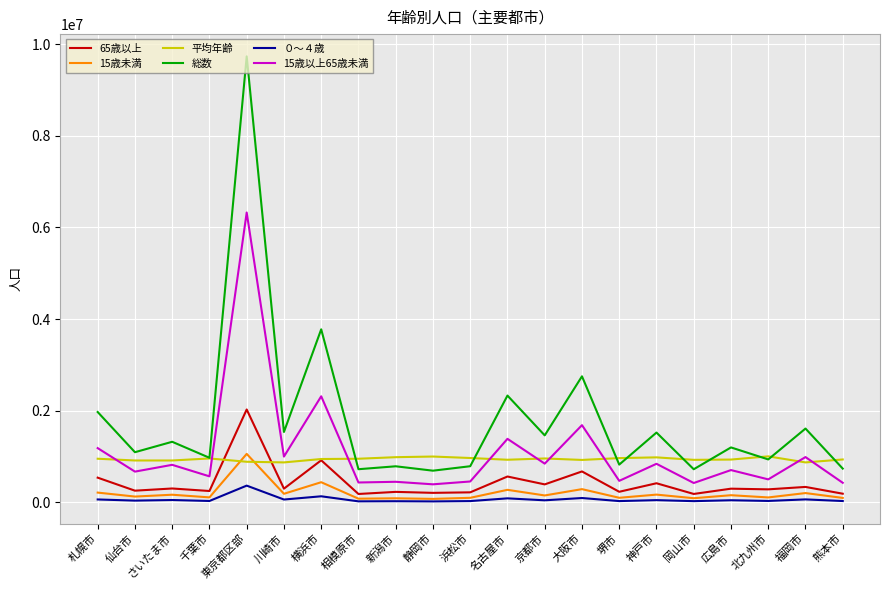

At which category is the sum across all series the highest?

東京都区部